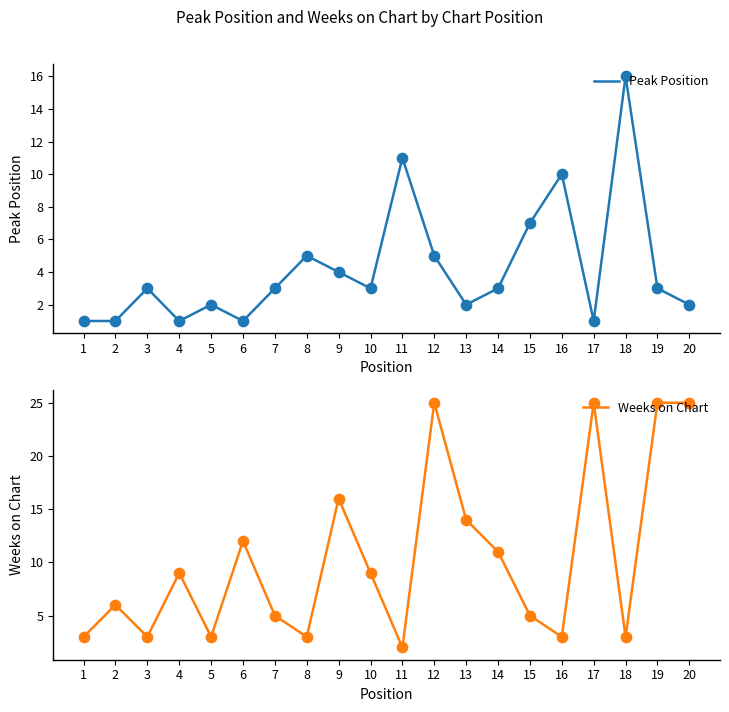

Which series contains the highest Y value?

Weeks on Chart